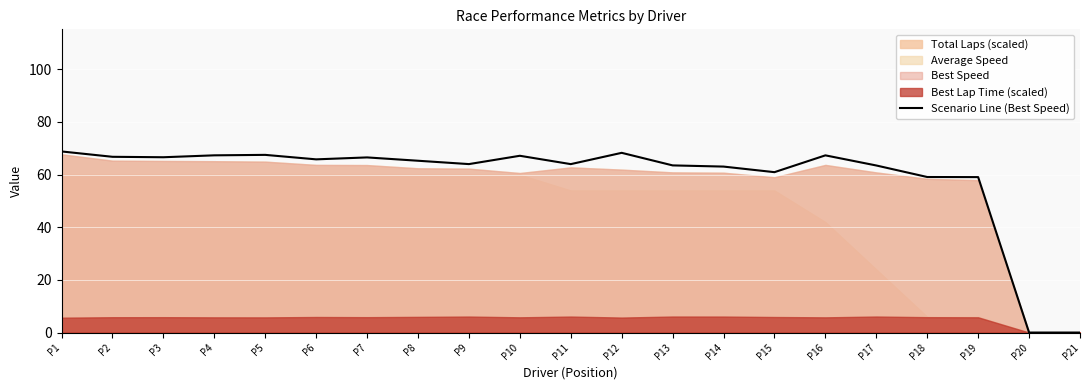

List the labels in order of value, largest first.

P1, P12, P5, P4, P16, P10, P2, P3, P7, P6, P8, P9, P11, P13, P17, P14, P15, P18, P19, P20, P21